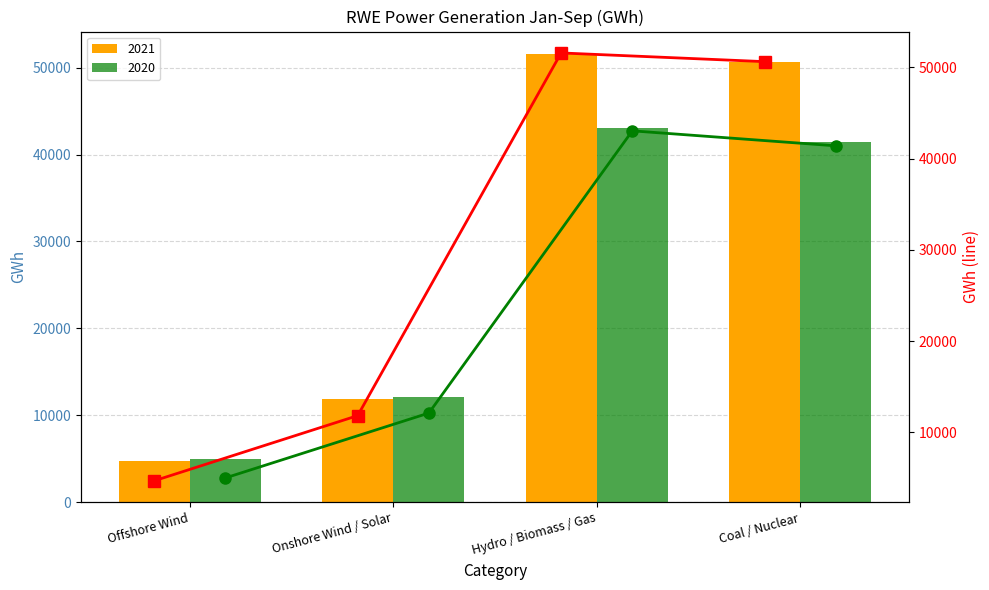

What is the spread (max minus min) of values at Hydro / Biomass / Gas?

8536